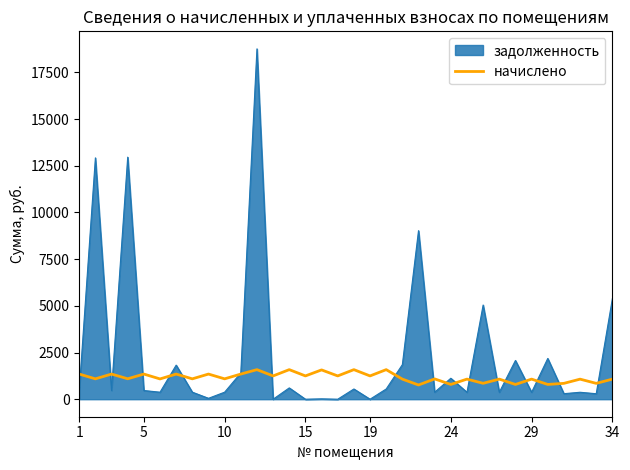

Which series has the widest spread of values?

задолженность